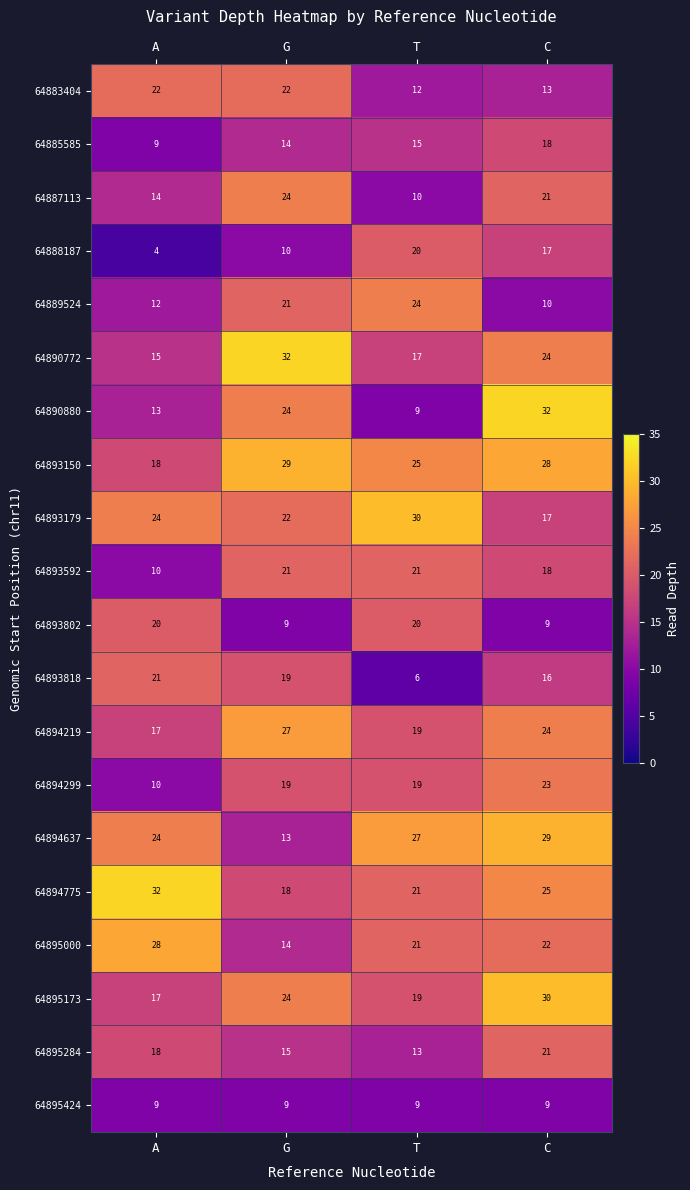

What is the difference between the highest and lowest values at C?

23